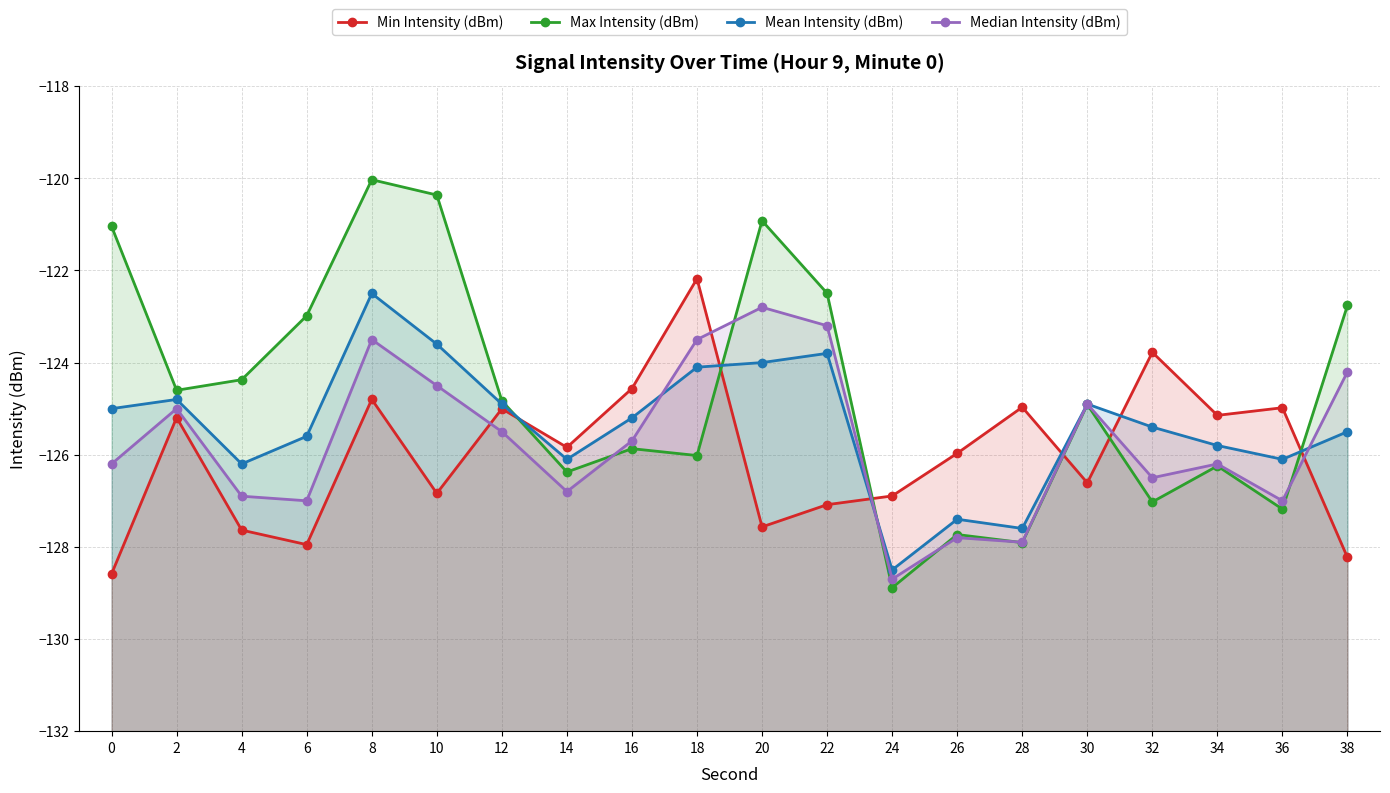

What are all the series names shown in the legend?

Min Intensity (dBm), Max Intensity (dBm), Mean Intensity (dBm), Median Intensity (dBm)